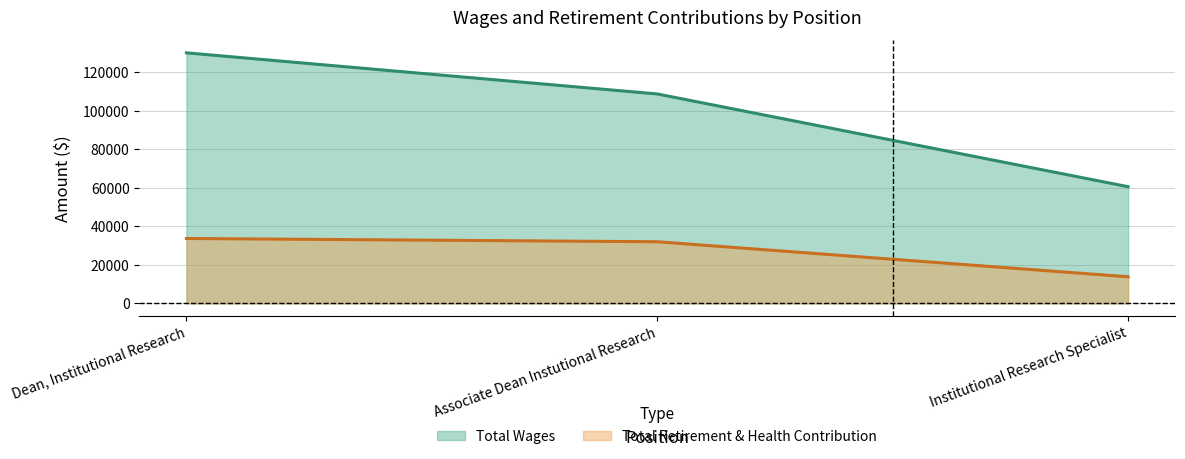

True or false: Total Retirement & Health Contribution has a value of 13807 at Institutional Research Specialist.

True